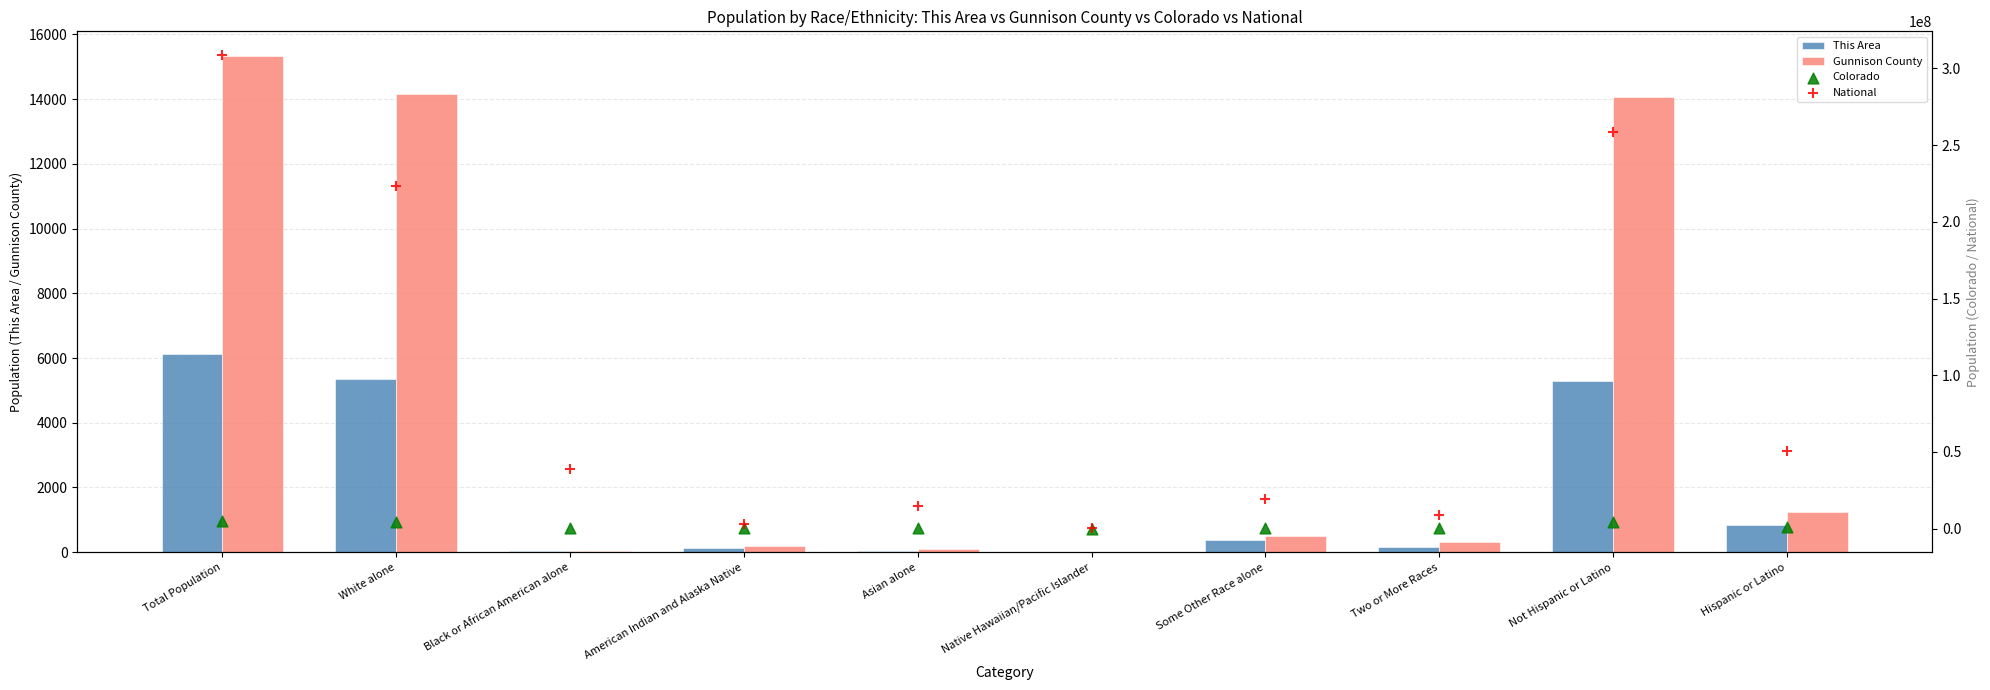

Which series has the largest Y range (max minus min)?

National